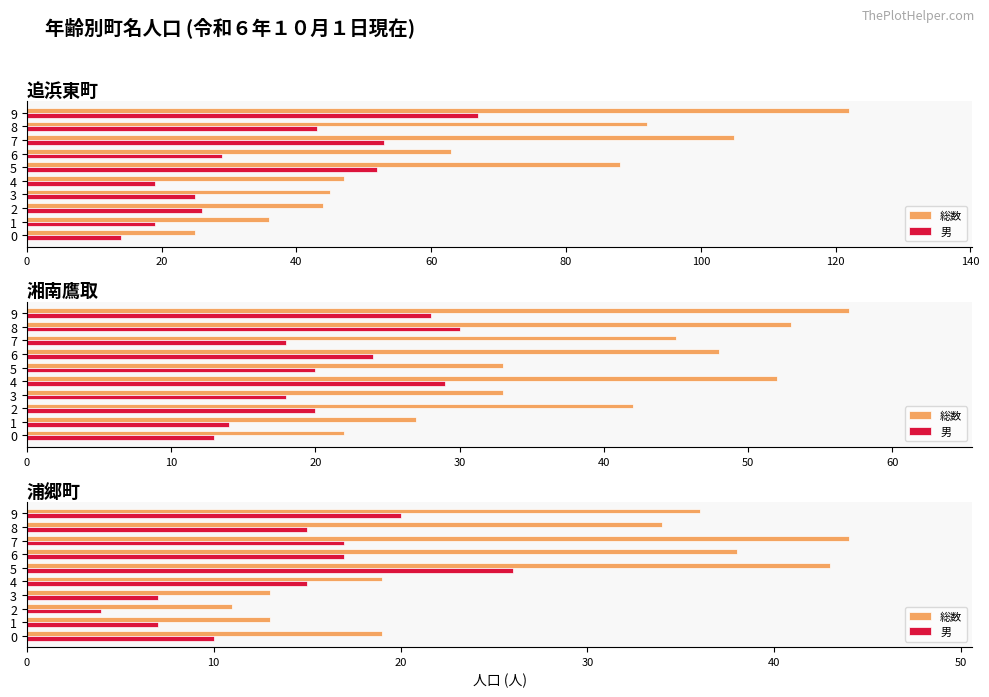

What is the total value across all series at 4?

34